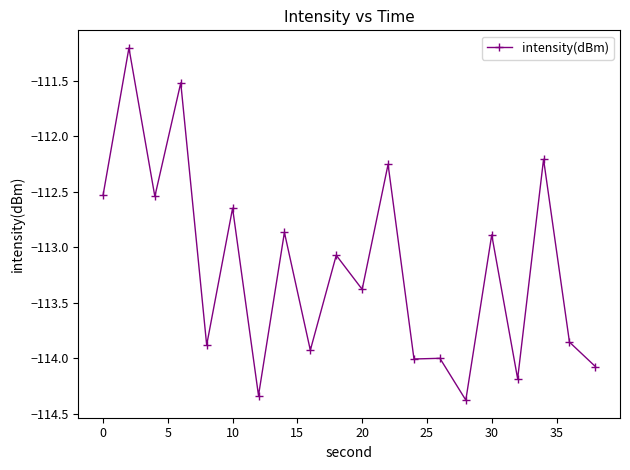

Does the chart have visible grid lines?

No